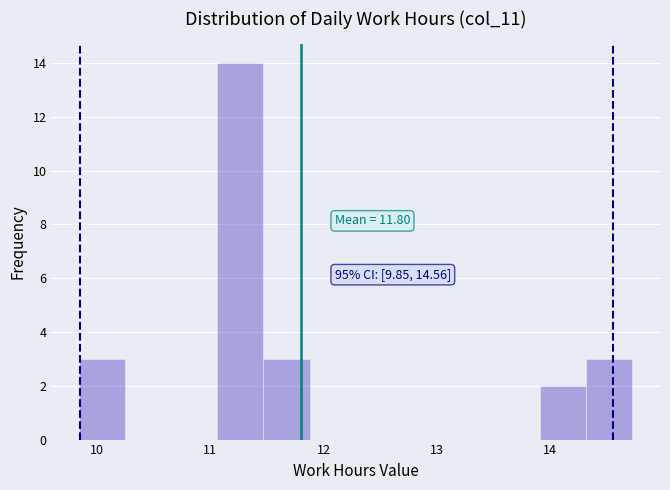

Over which range of the x-axis is the bar tallest?

11.1 to 11.5